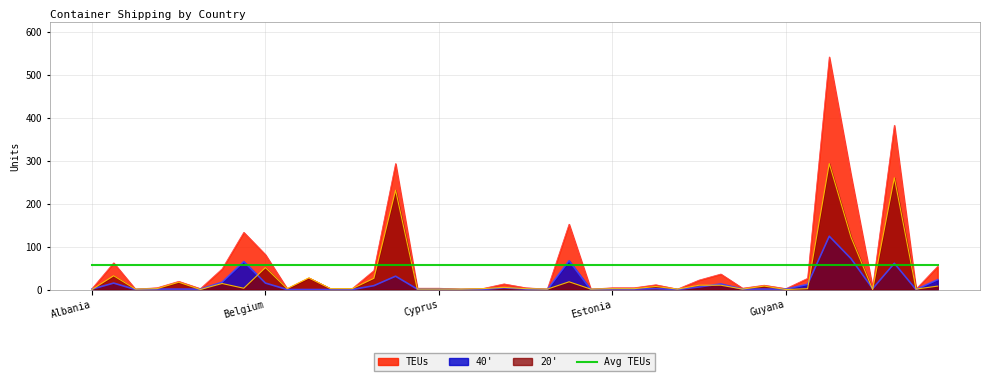

What is the total value across all series at Indonesia?

460